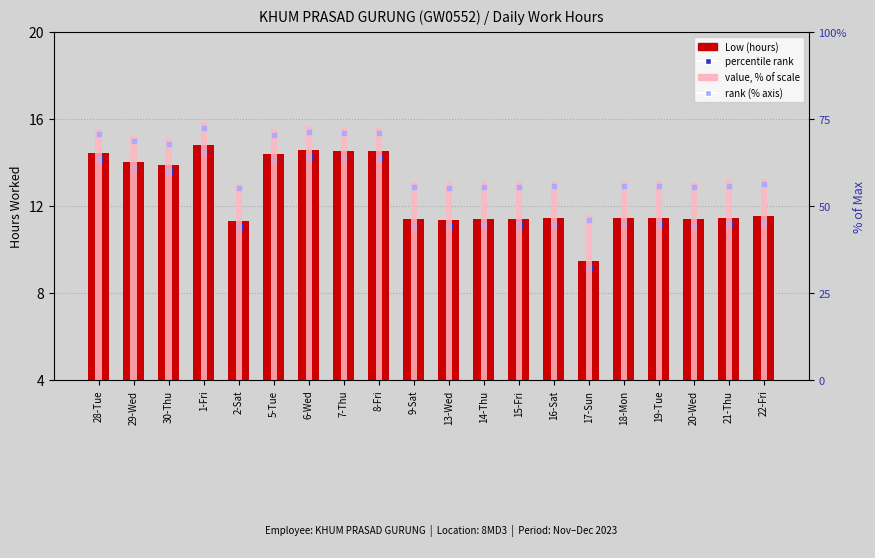

At which label does Low (hours) reach its peak?

1-Fri